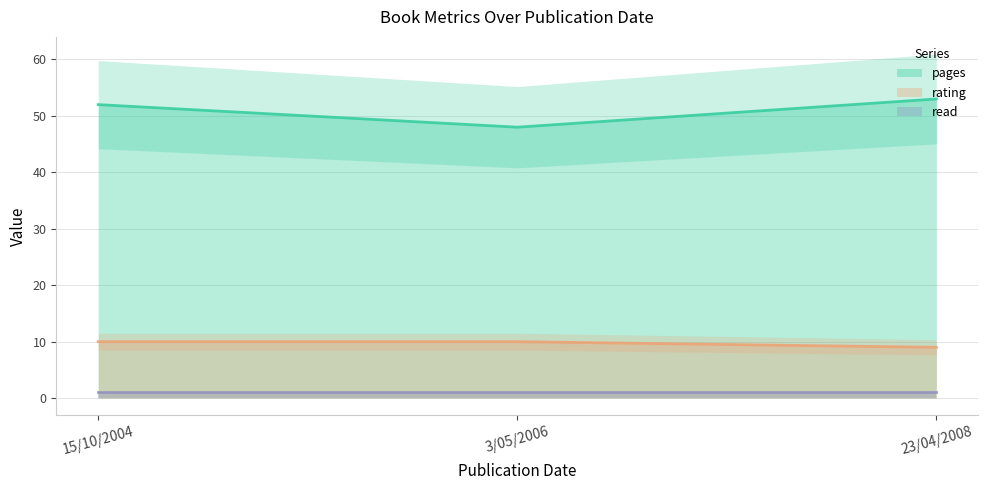

Reading left to right, list all the values displayed in this chart.

pages (line): 52	48	53
rating (line): 10	10	9
read (line): 1	1	1